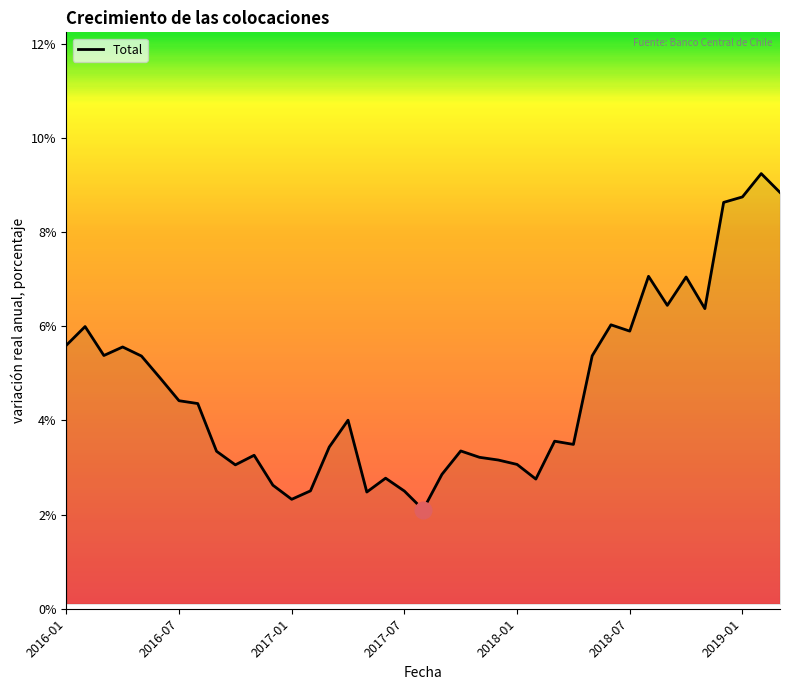

What is the maximum value shown in the chart?

9.2